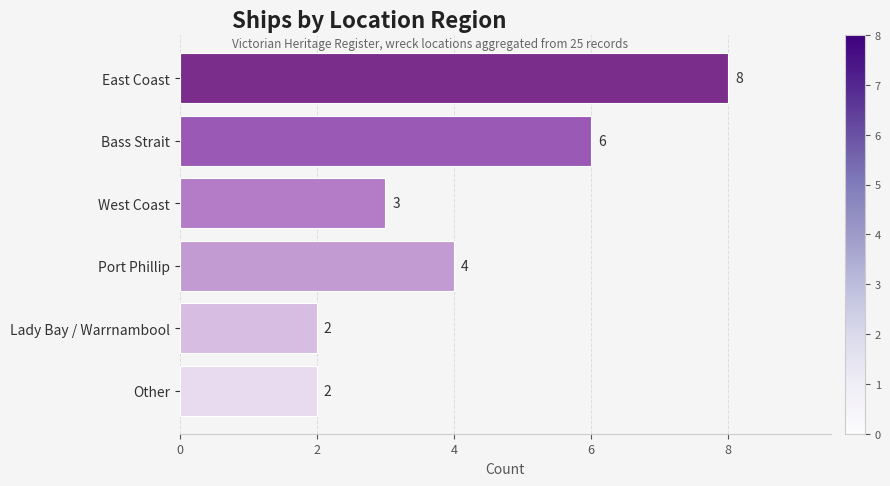

What is the approximate value at East Coast?

8